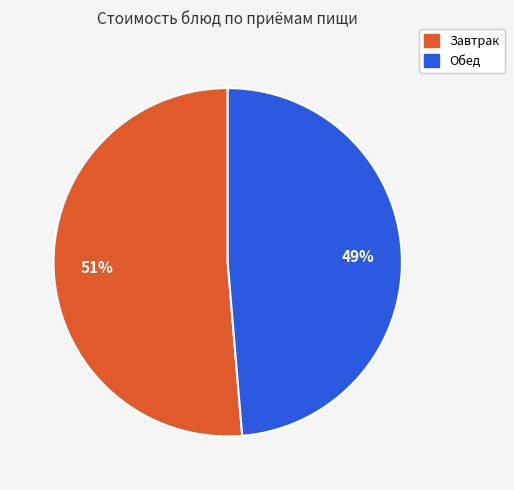

Rank the categories by value from highest to lowest.

Завтрак, Обед